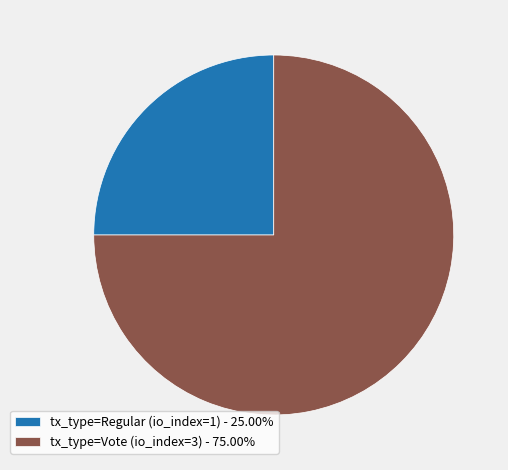

Count the number of slices in the pie.

2